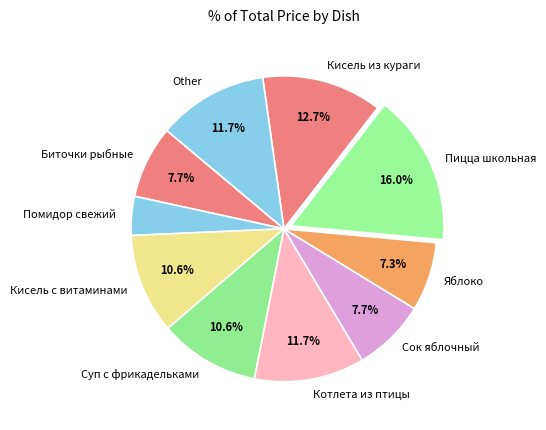

Between Кисель с витаминами and Биточки рыбные, which is larger?

Кисель с витаминами